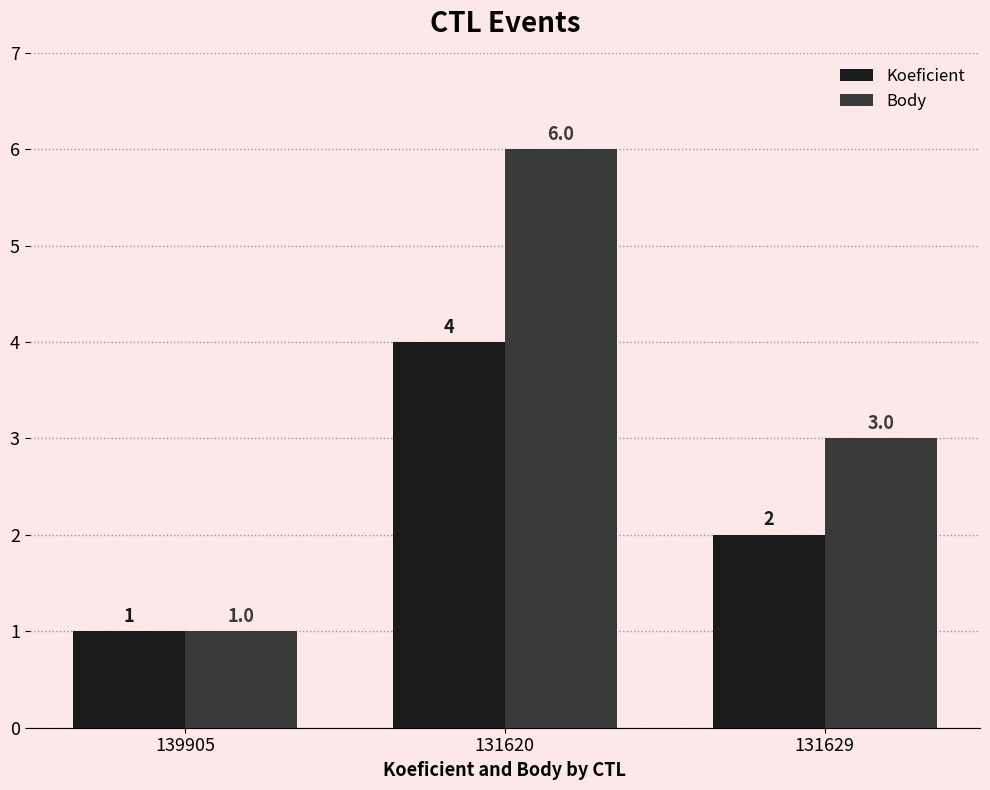

The Koeficient series shows 3 at 131629. True or false?

False